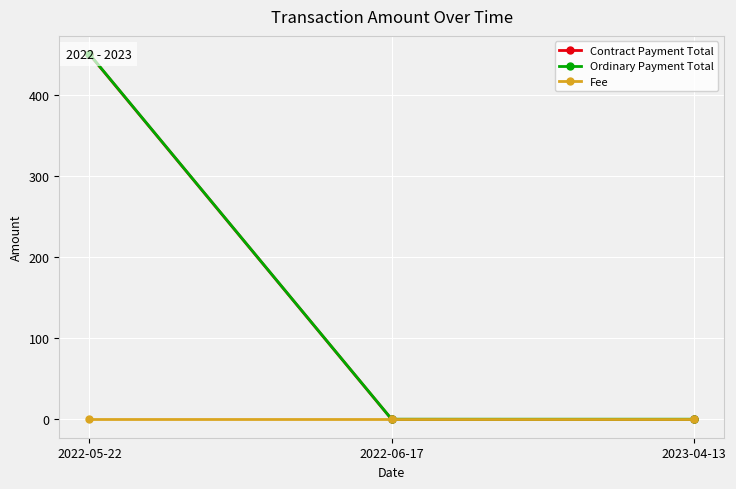

What is the greatest value displayed?

450.3